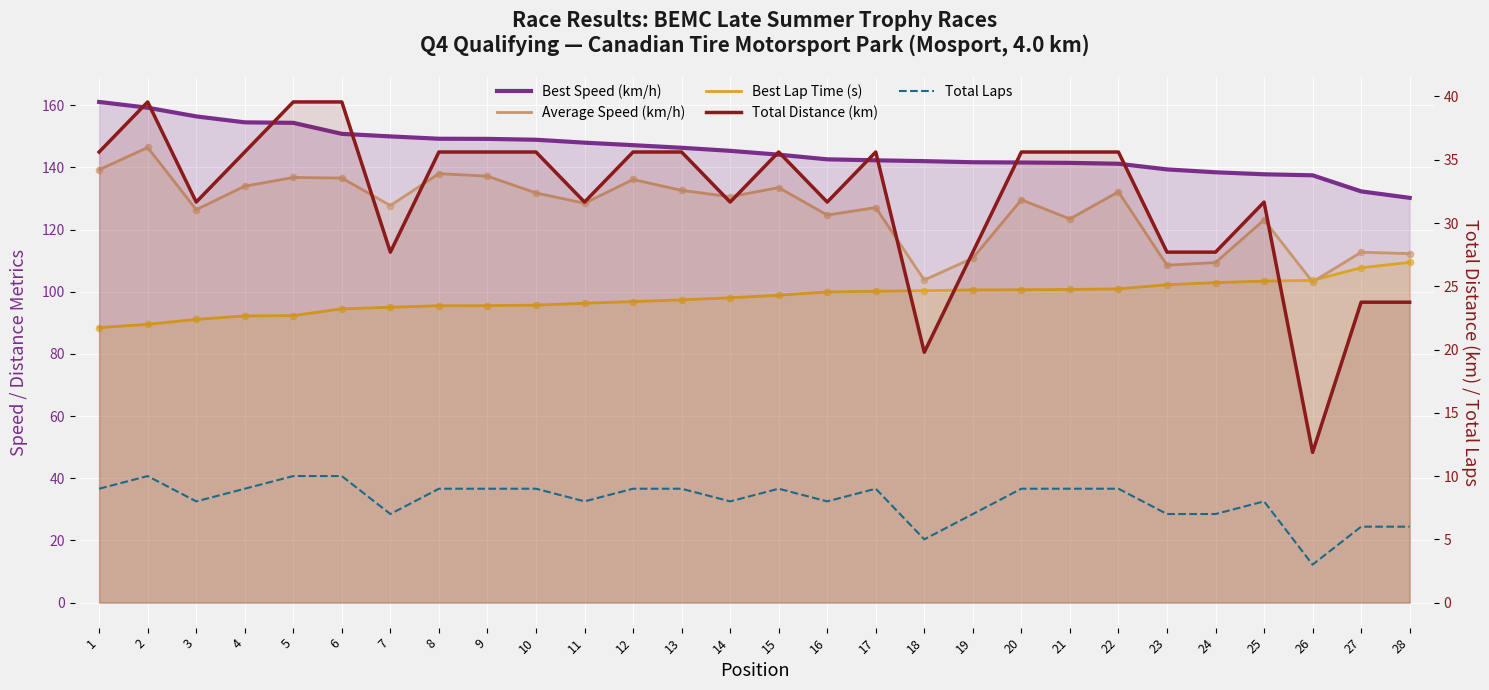

Which series contains the lowest Y value?

Total Laps